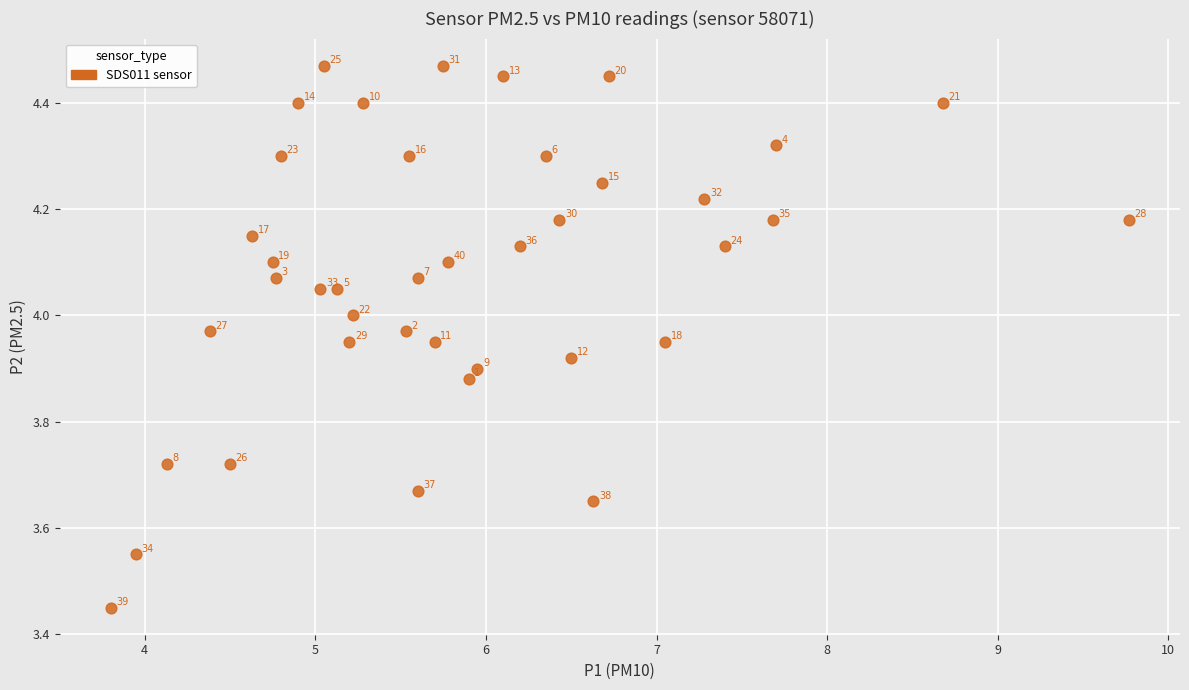

What is the range of Y values (max minus min)?

1.0